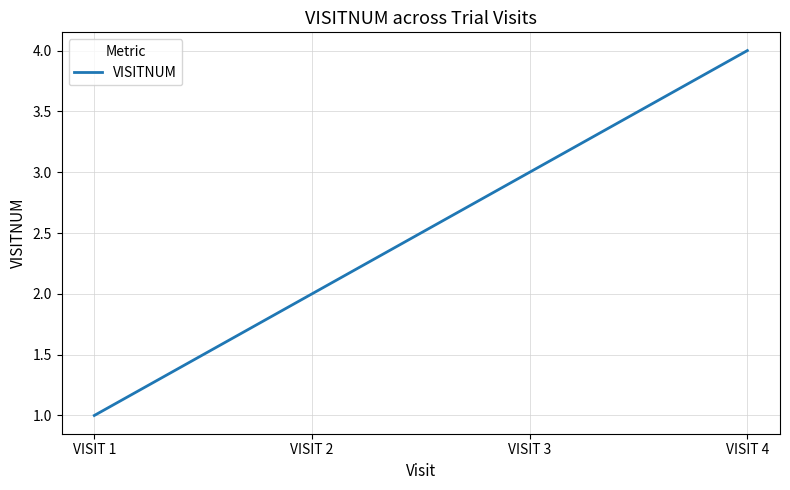

Does the chart display data point markers on the line(s)?

No